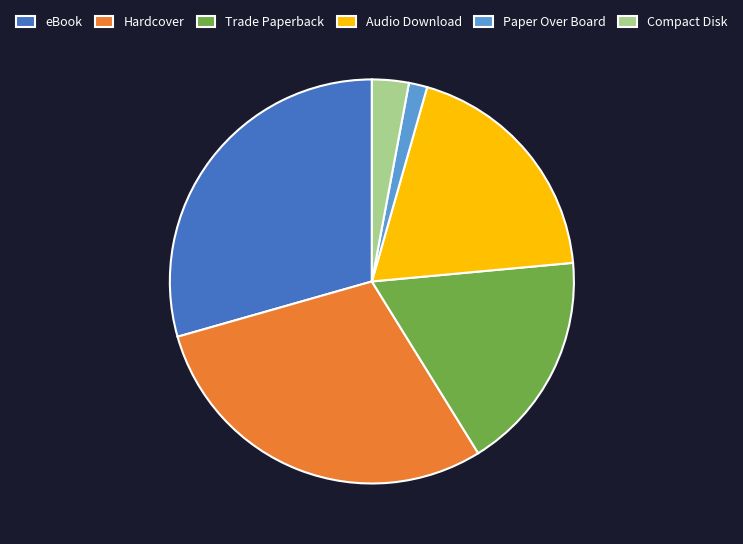

Is it true that Hardcover is 22% of the pie?

False